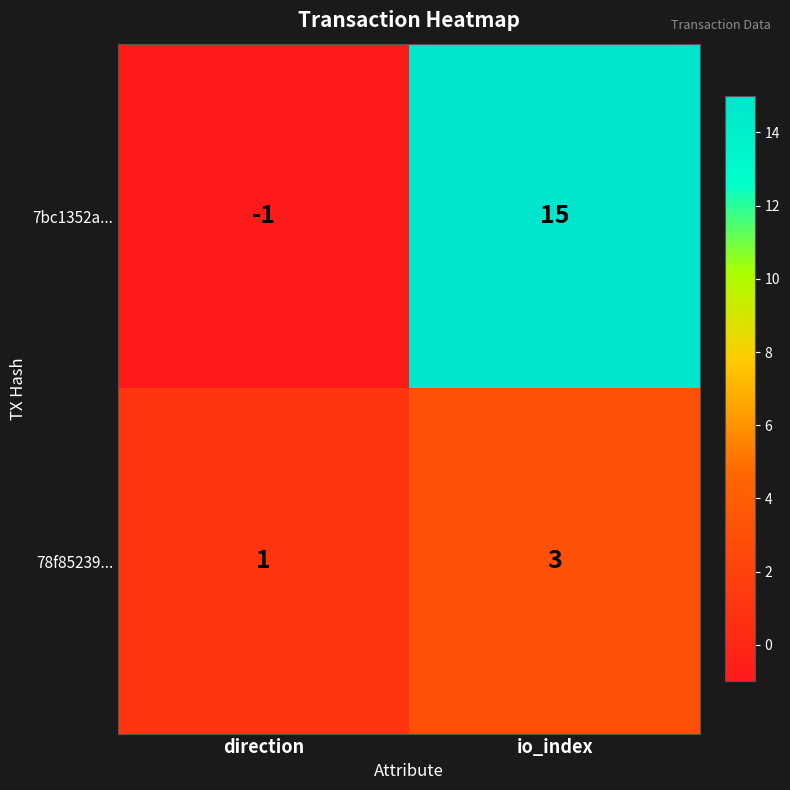

How many categories are shown in the chart?

2